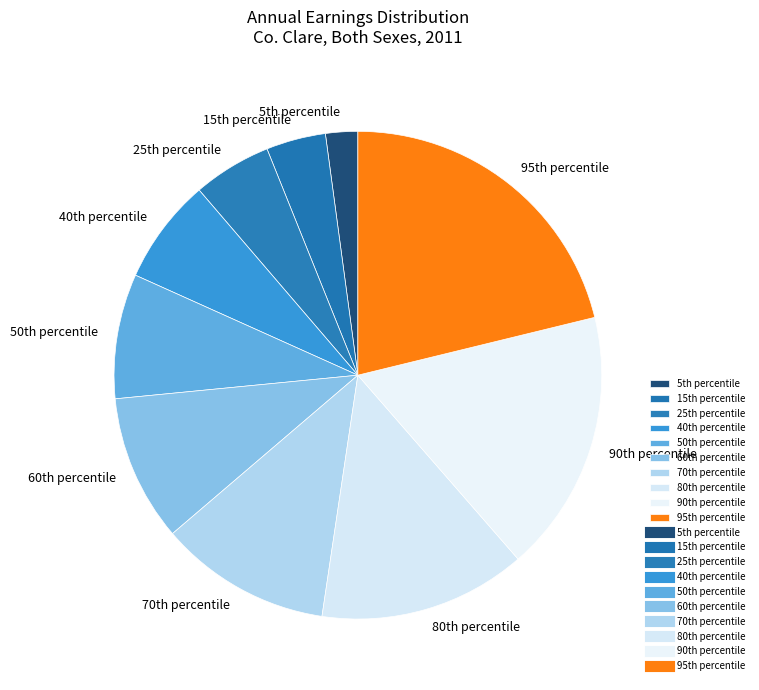

Count the number of slices in the pie.

10